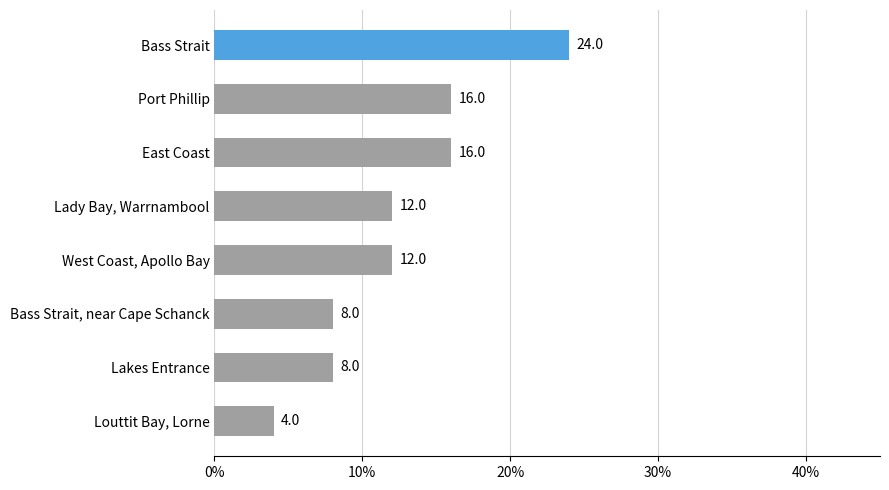

Is it true that the value at West Coast, Apollo Bay is 16?

False